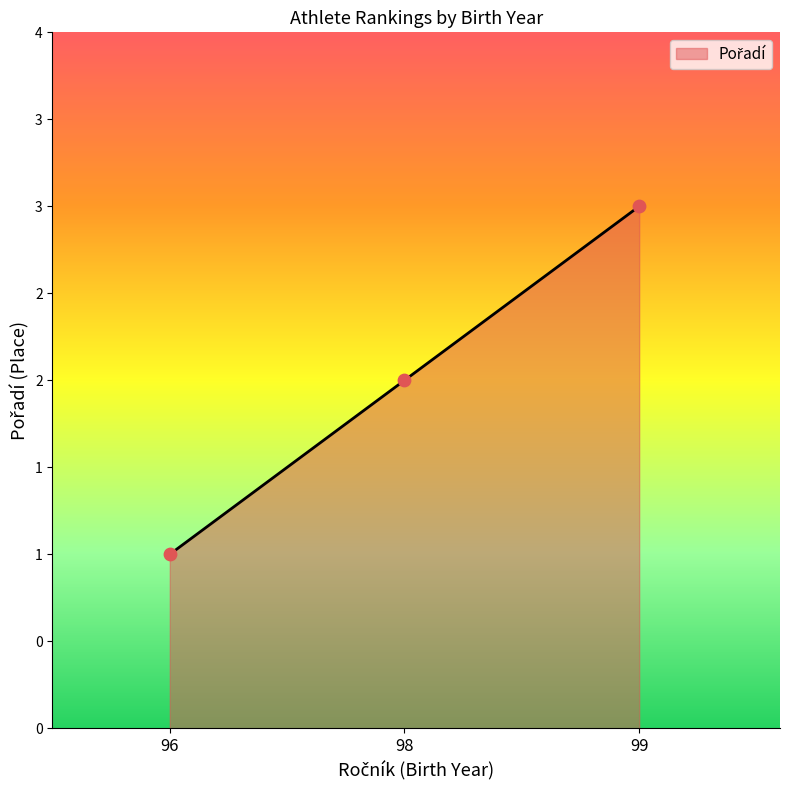

Is this an area chart (filled region under the line)?

Yes